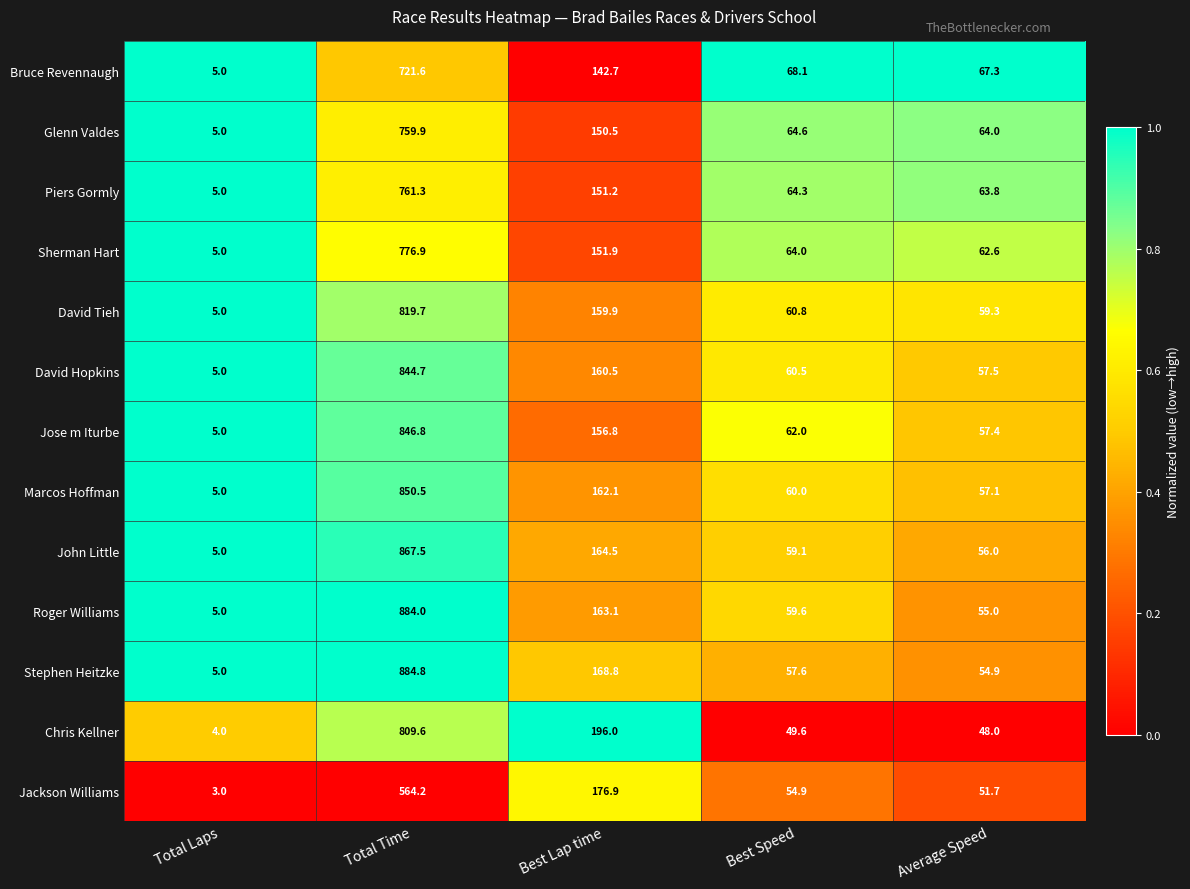

How many data points in Roger Williams are above 59?

3